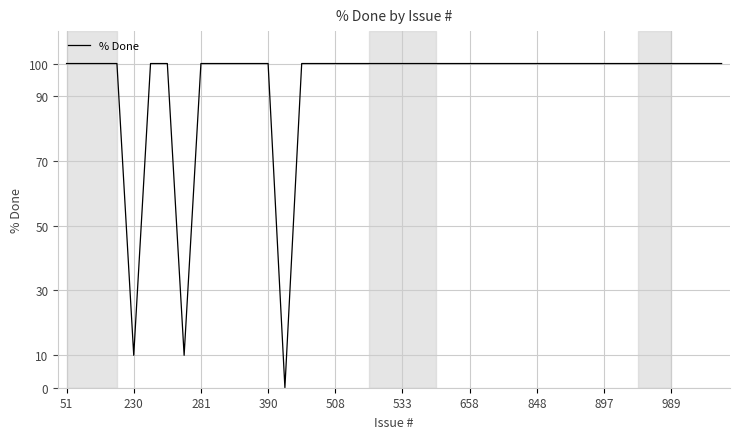

What is the maximum value shown in the chart?

100